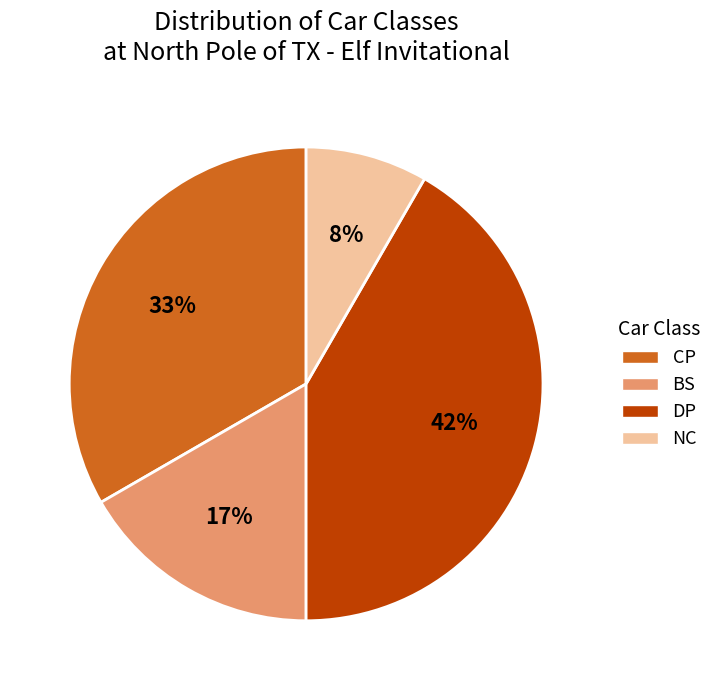

Between NC and CP, which is larger?

CP